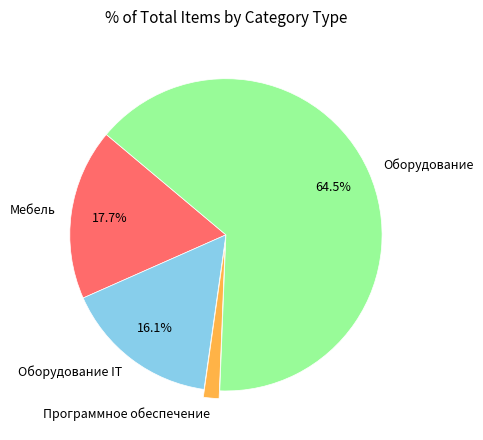

Rank the categories by value from lowest to highest.

Программное обеспечение, Оборудование IT, Мебель, Оборудование